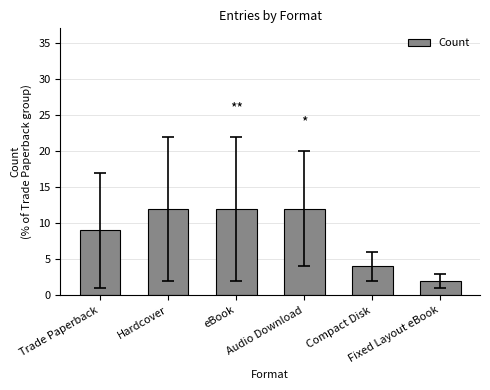

The chart shows a value of 12 at Trade Paperback. True or false?

False